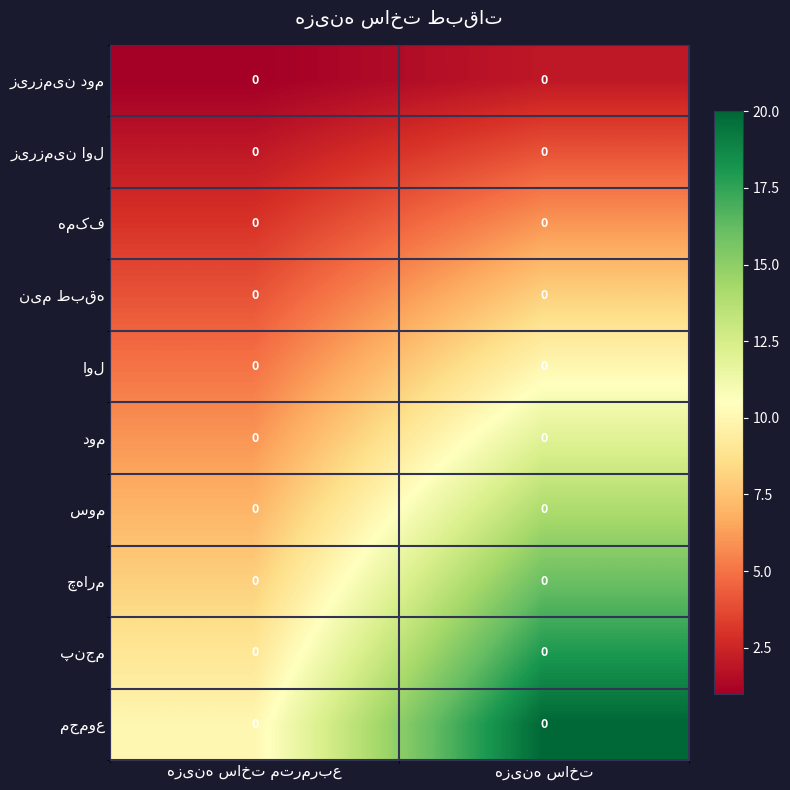

Count the number of categories in the chart.

2